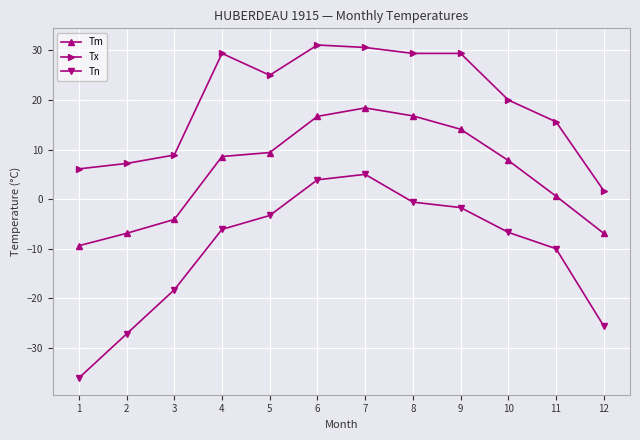

What is the difference between the Tx values at 11 and 7?

15.0